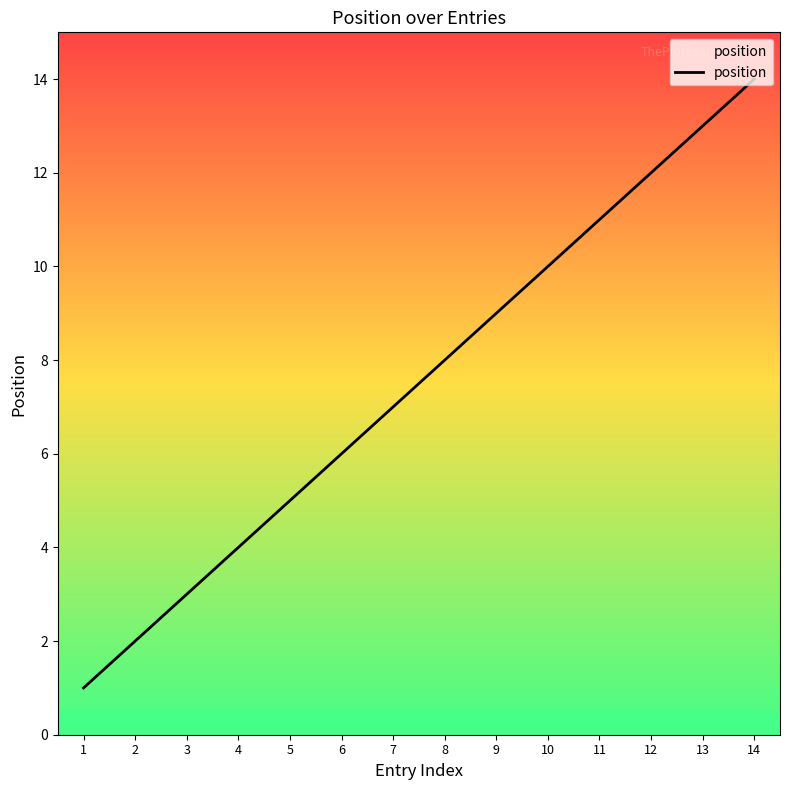

What is the sum of the values at 8 and 4?

12